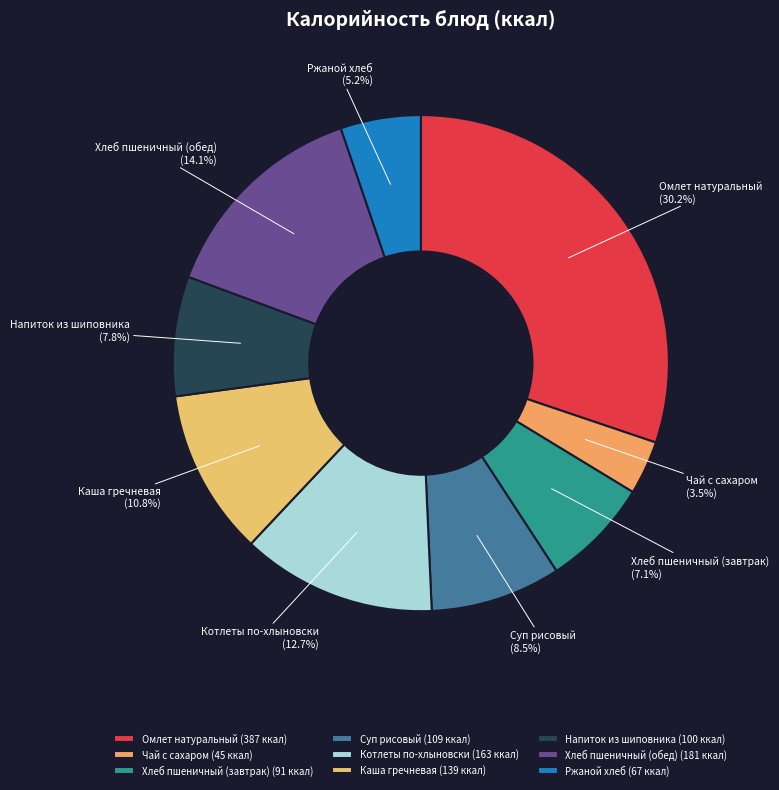

Is it true that Каша гречневая is 11% of the pie?

True